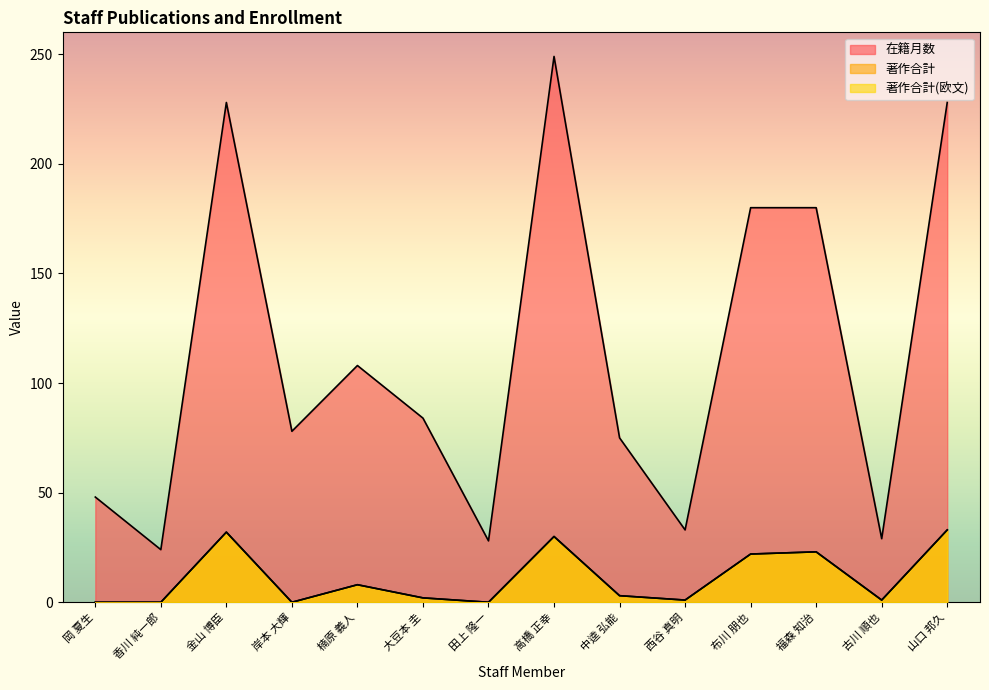

Which series has the widest spread of values?

在籍月数